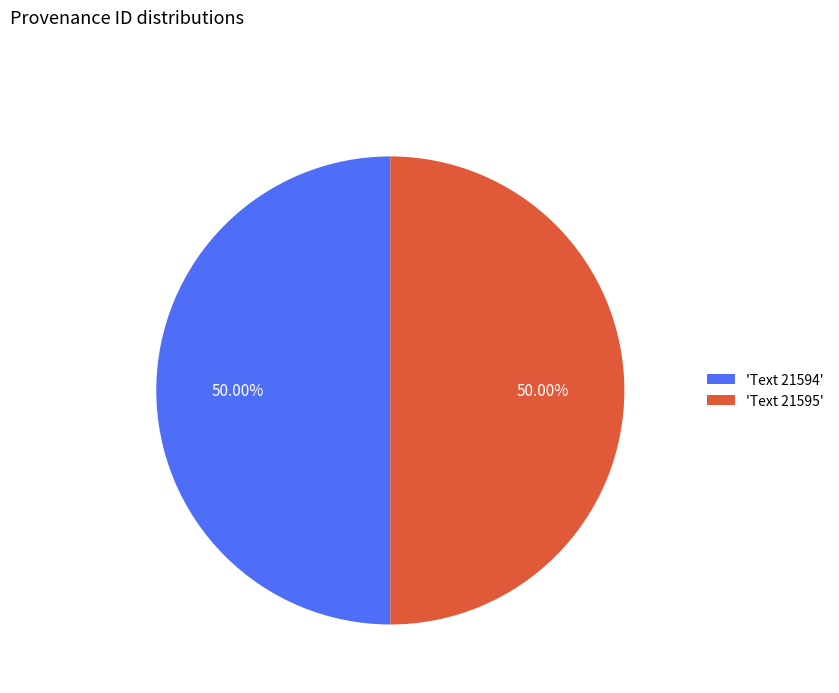

Approximately how many times larger is the value at 'Text 21595' compared to 'Text 21594'?

1.0